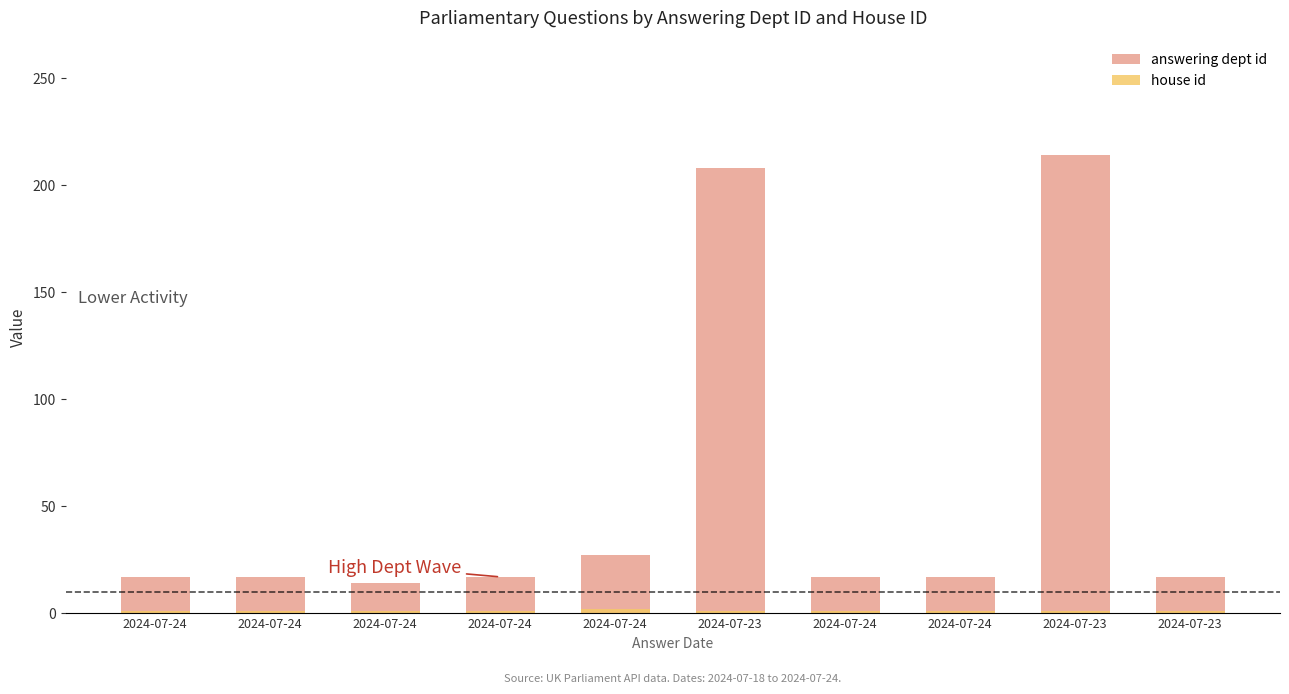

The house id series shows 2 at 2024-07-24. True or false?

False